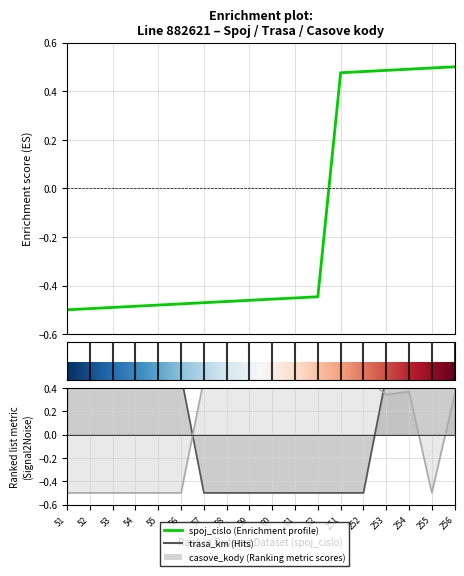

Read the trasa_km value at 60.

-0.5